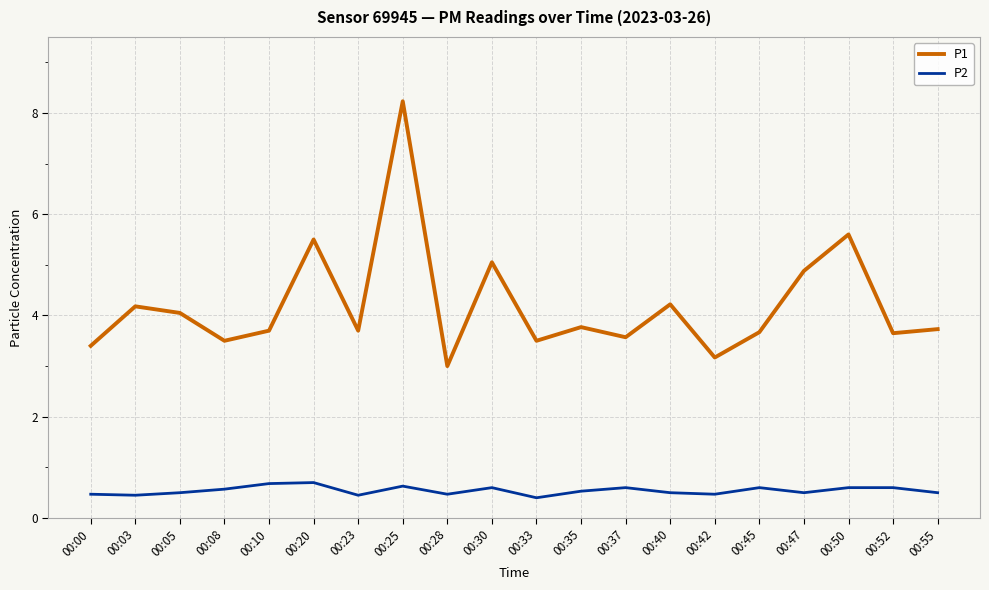

Rank the series at 00:37 from lowest to highest value.

P2, P1